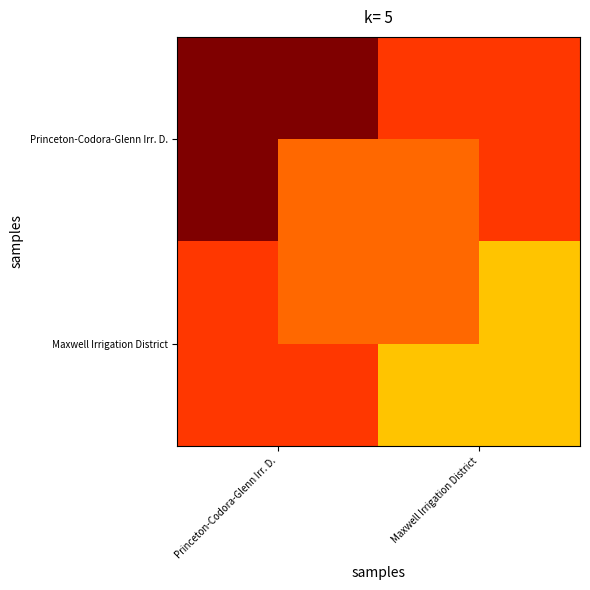

Reading left to right, what are all the values shown in this chart?

Princeton-Codora-Glenn Irr. D.: Princeton-Codora-Glenn Irr. D.=1.0	Maxwell Irrigation District=0.9
Maxwell Irrigation District: Princeton-Codora-Glenn Irr. D.=0.9	Maxwell Irrigation District=0.7